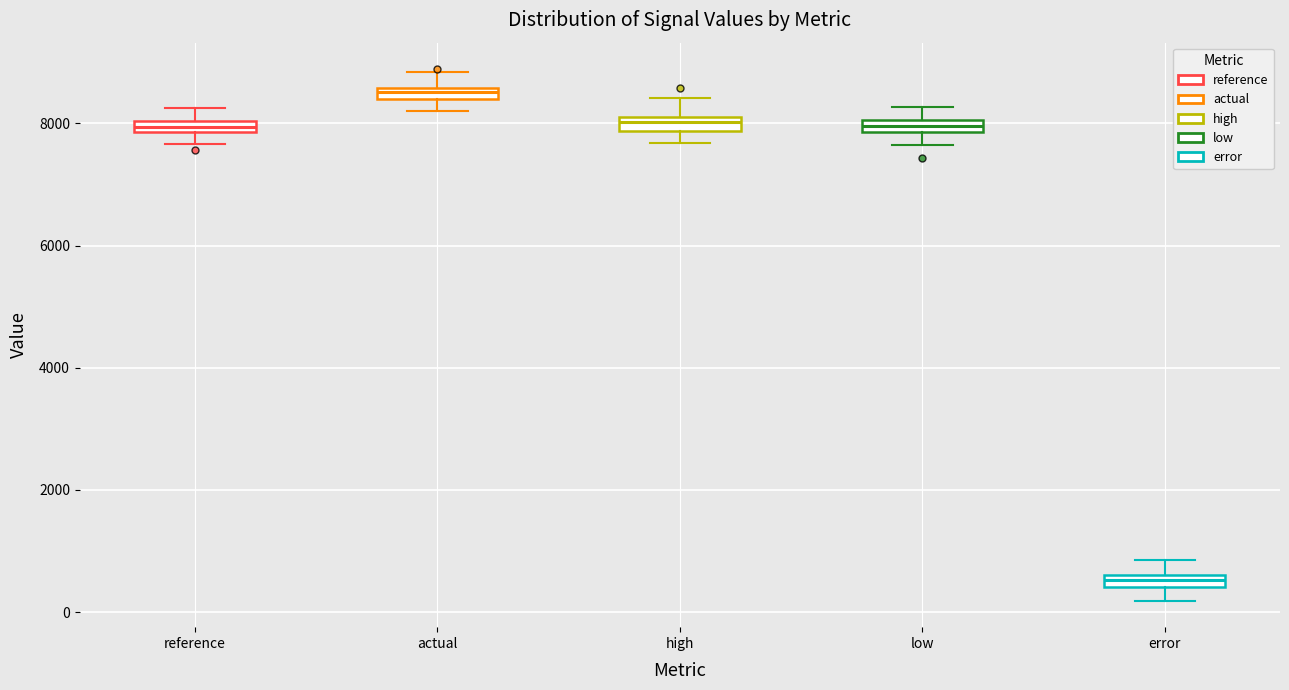

Which box's median line is the lowest?

error